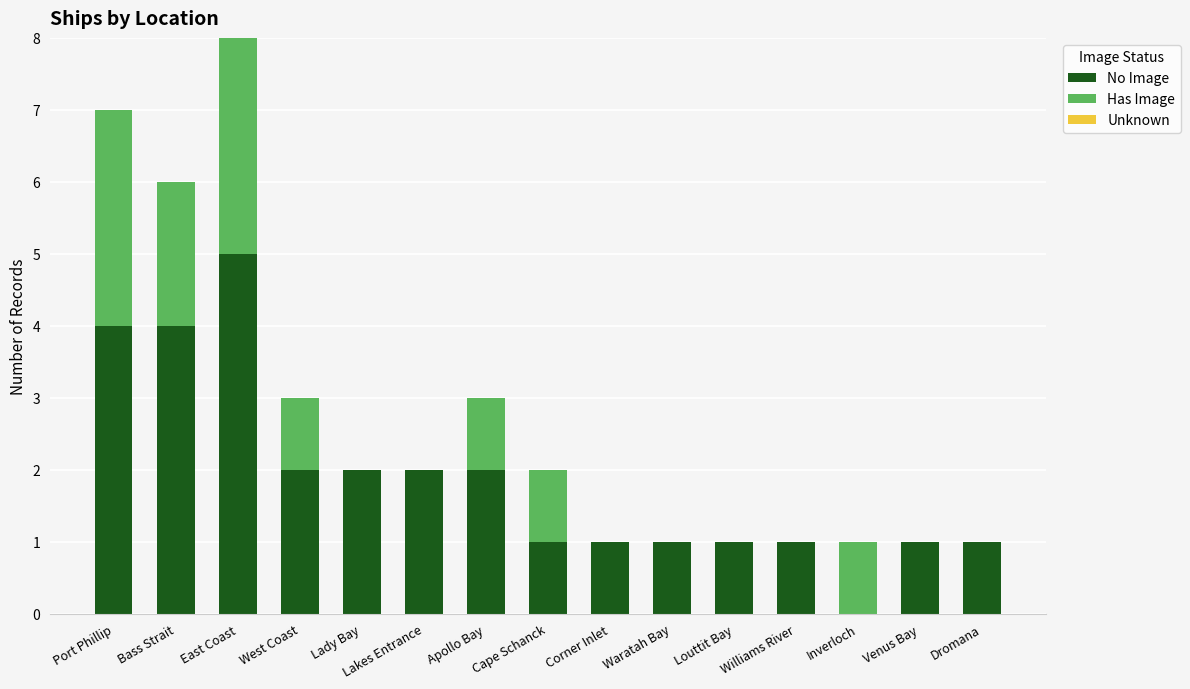

Are the bars horizontal?

No